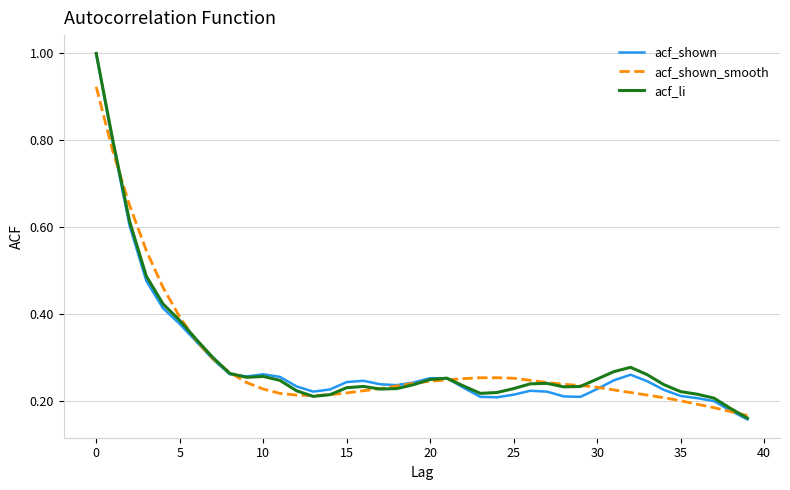

Which series has the largest range (max minus min)?

acf_shown